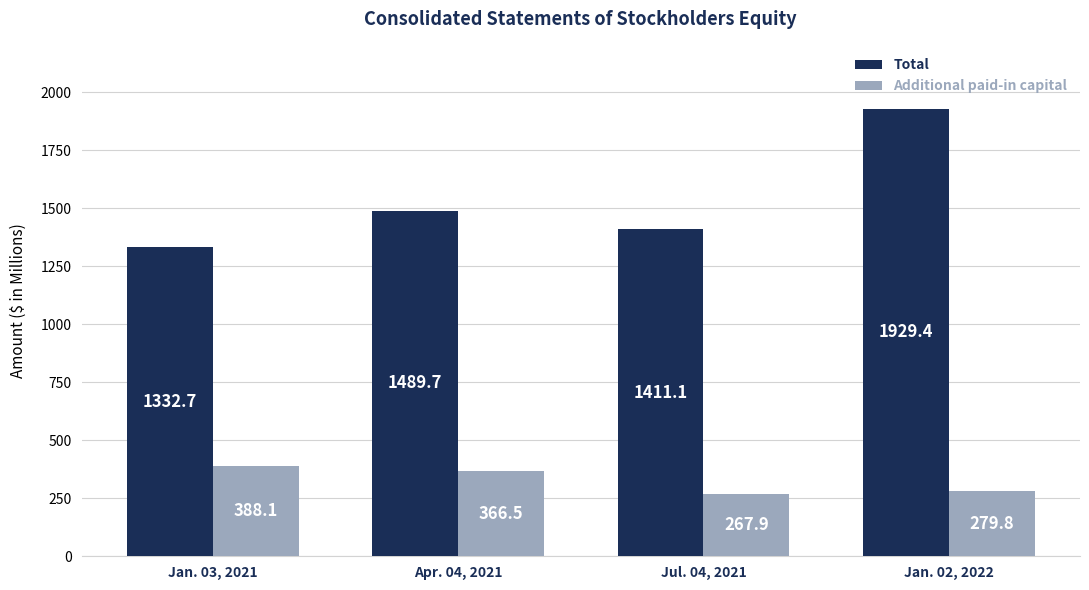

What is the value of the Additional paid-in capital bar at the 2nd from the left?

366.5